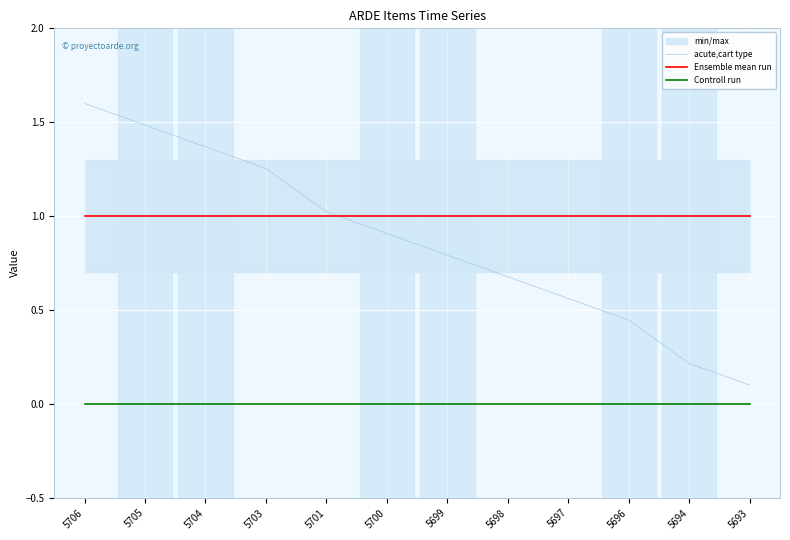

True or false: Ensemble mean run has a value of 1.5 at 5700.

False